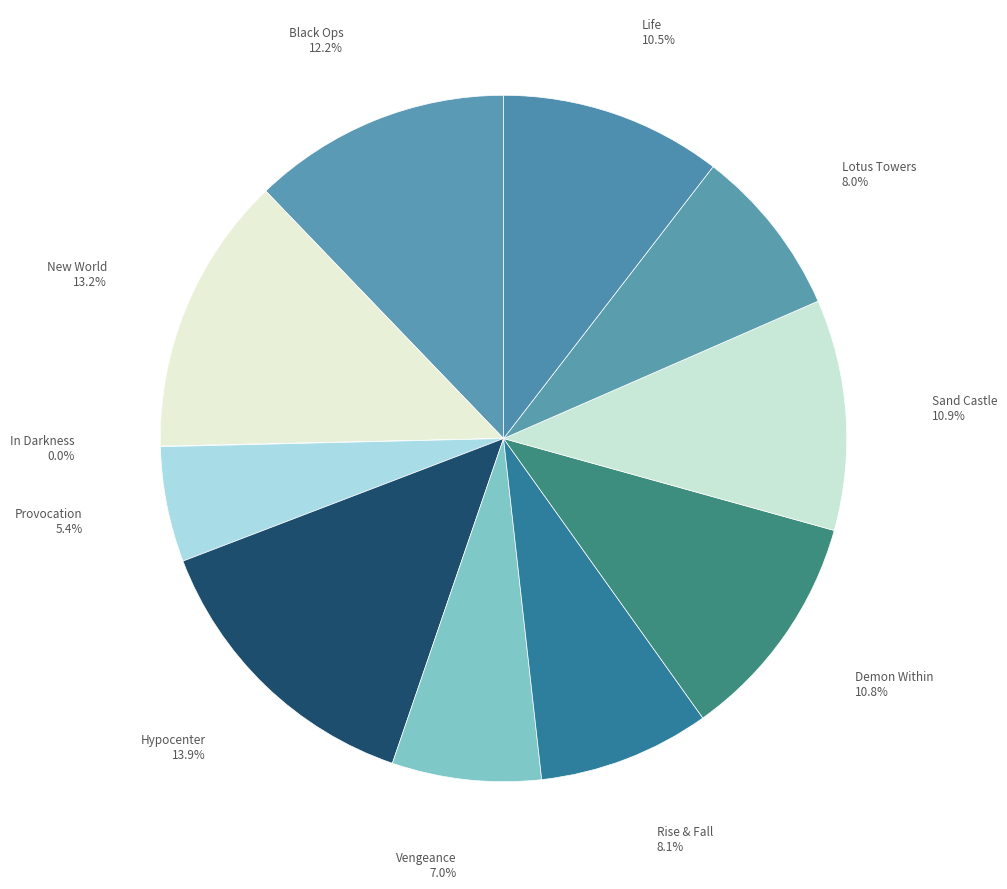

To the nearest percent, what percentage of the pie is Rise & Fall?

8%